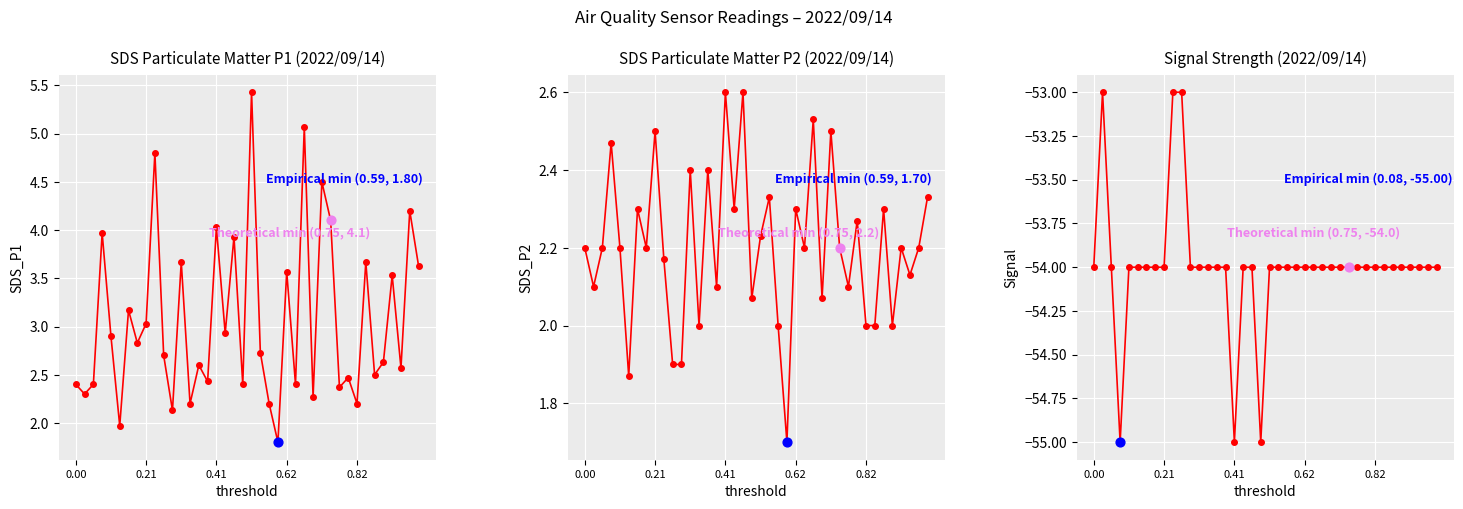

At which category is the sum across all series the highest?

9